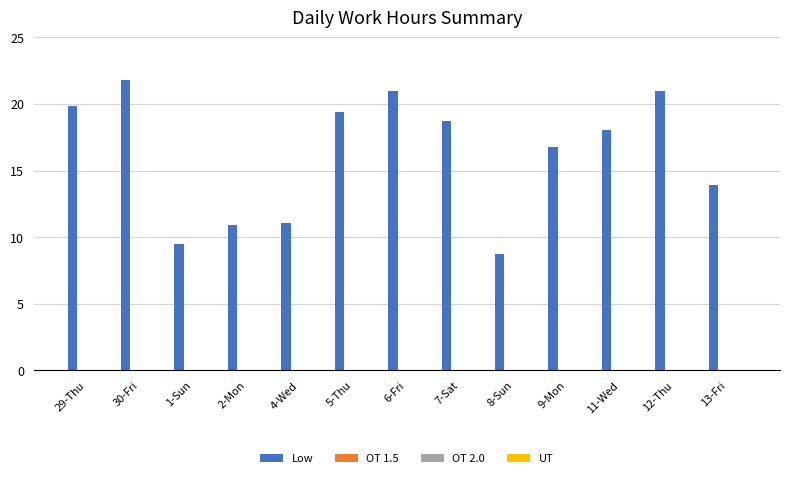

What is the greatest value displayed?

21.8